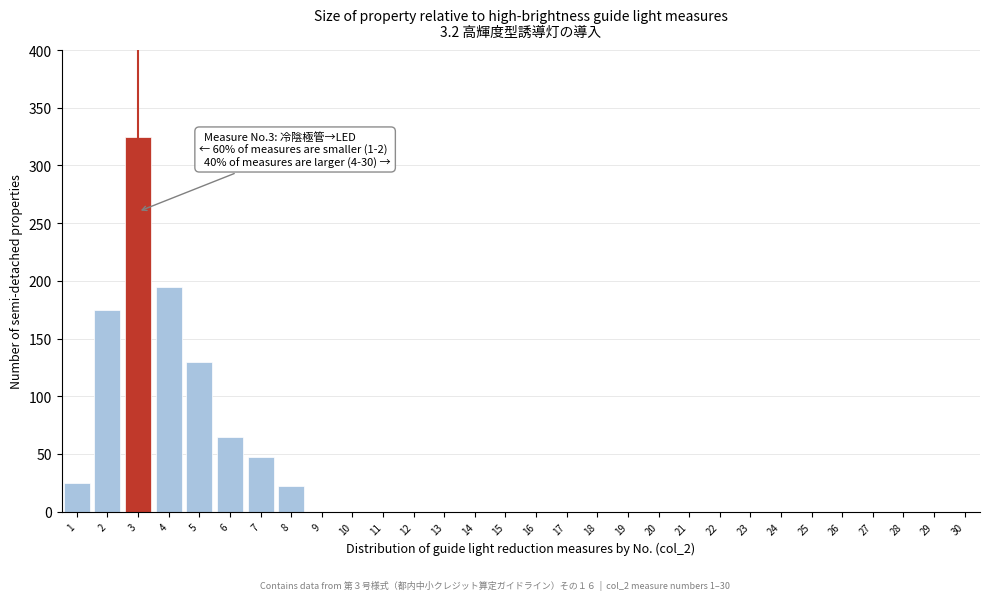

Reading left to right, transcribe all the data shown in this chart.

1=25	2=175	3=325	4=195	5=130	6=65	7=47	8=22	9=0	10=0	11=0	12=0	13=0	14=0	15=0	16=0	17=0	18=0	19=0	20=0	21=0	22=0	23=0	24=0	25=0	26=0	27=0	28=0	29=0	30=0